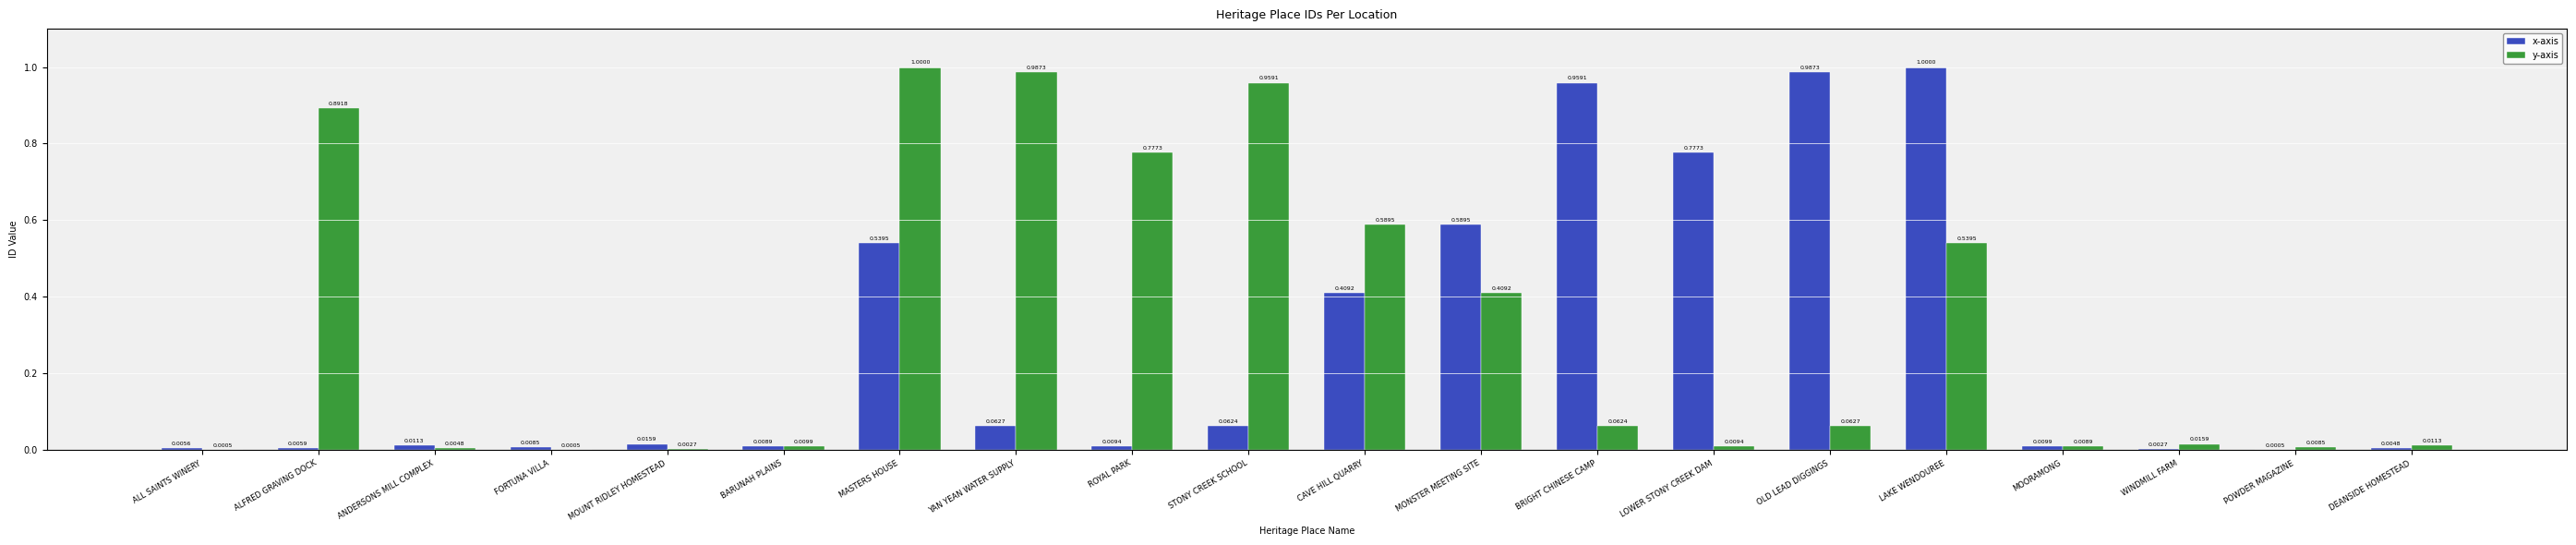

What is the sum of the x-axis values at MASTERS HOUSE and LAKE WENDOUREE?

1.5